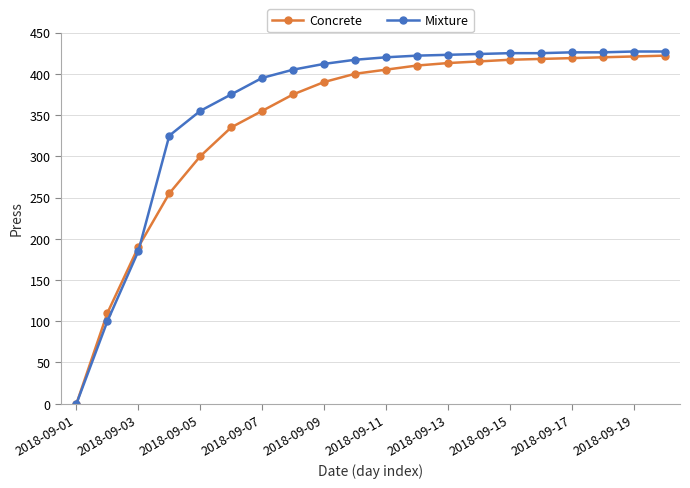

Which series has the largest range (max minus min)?

Mixture